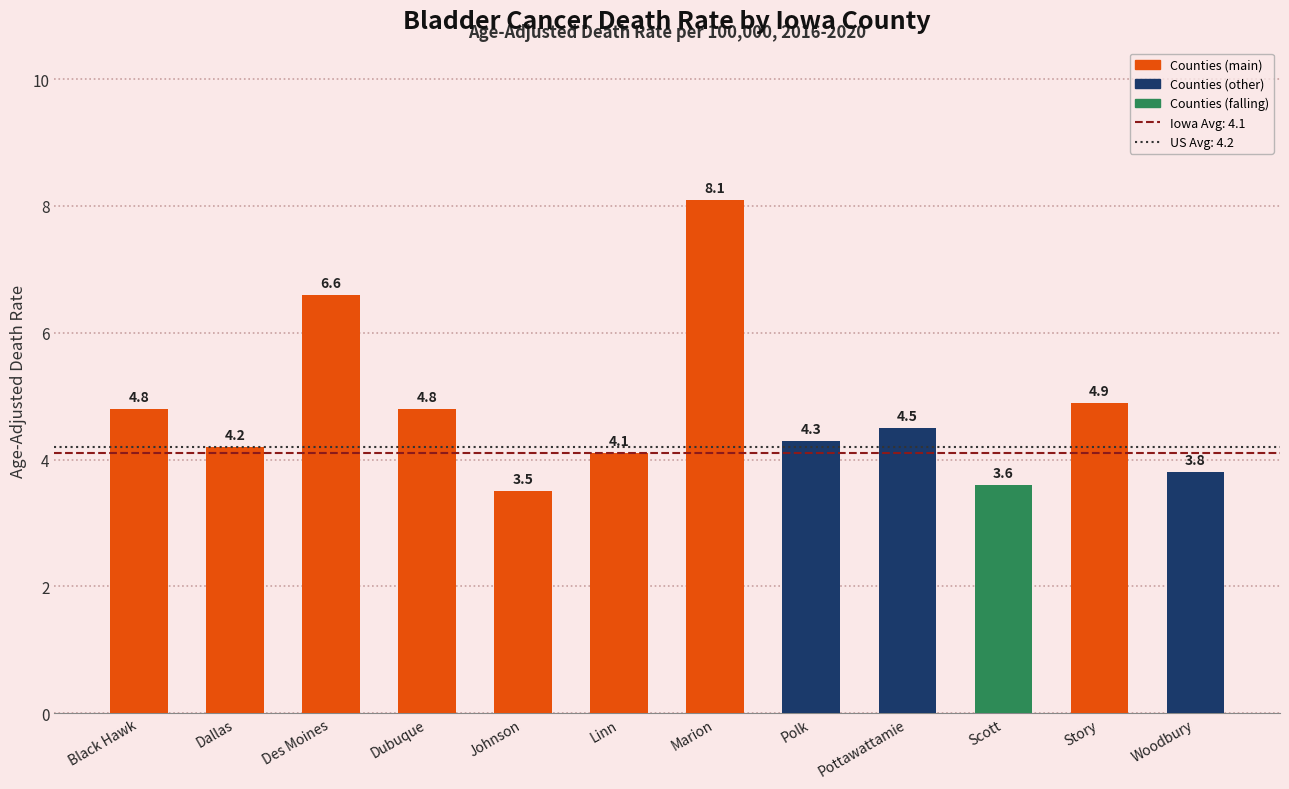

Is it true that the value at Woodbury is 3.8?

True